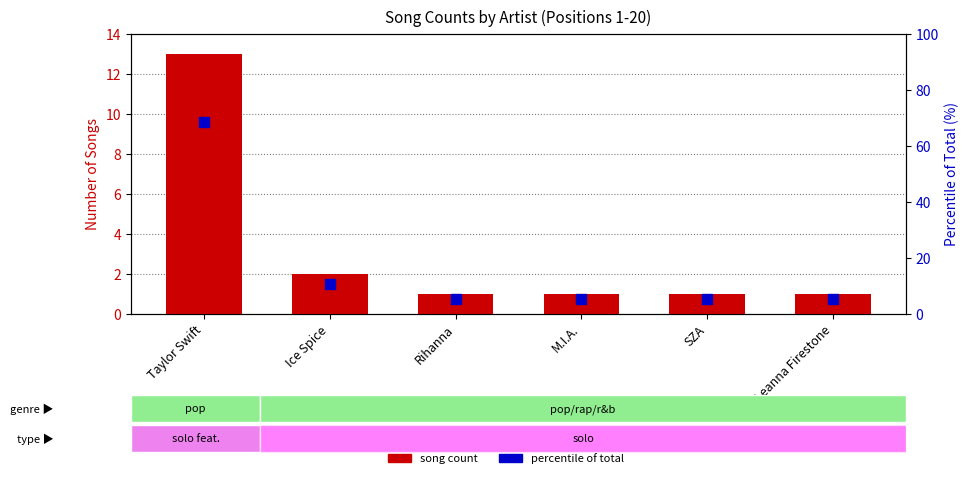

Which series has the largest total across all categories?

percentile of total